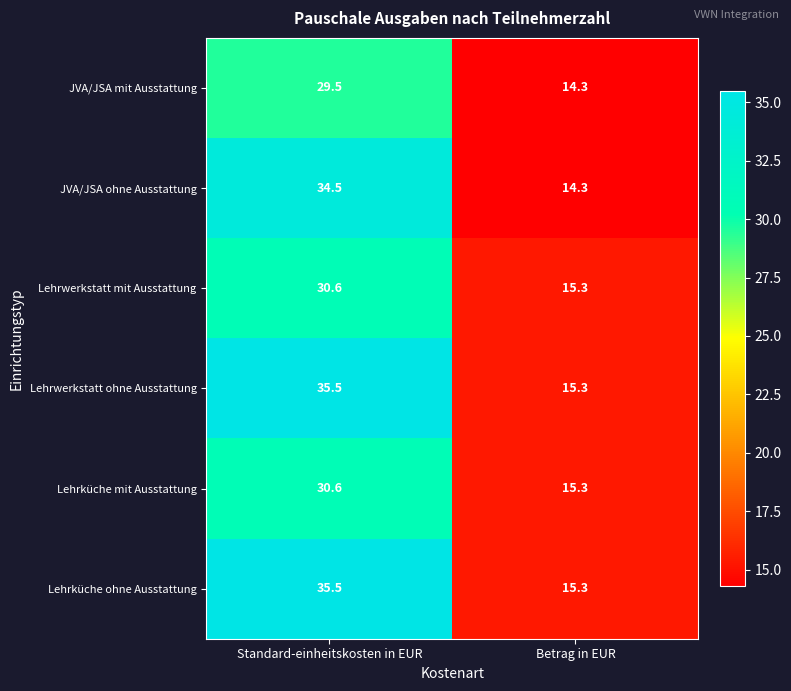

At which label is Lehrwerkstatt ohne Ausstattung closest to 25?

Betrag in EUR